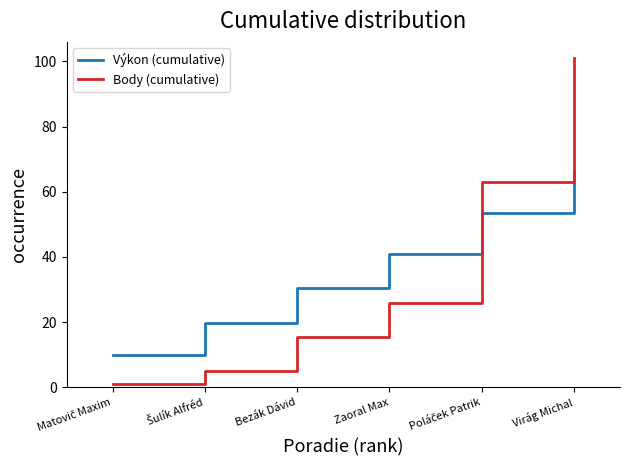

Which series has the largest total across all categories?

Výkon (cumulative)